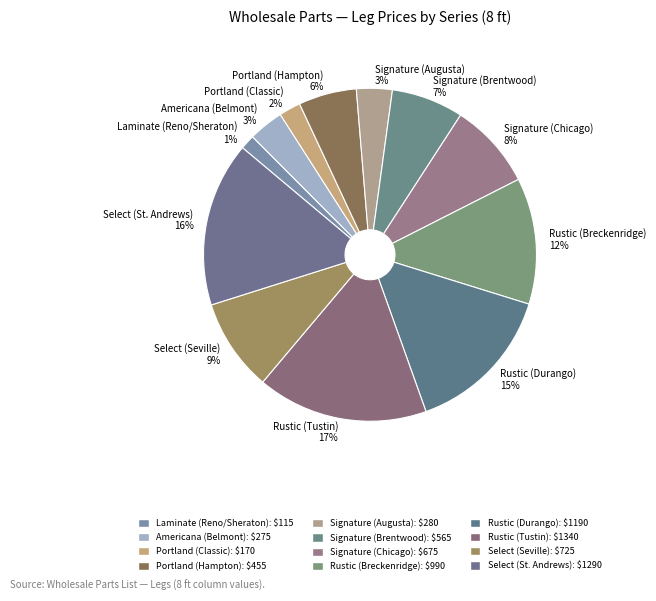

What is the largest slice in the pie chart?

Rustic (Tustin)